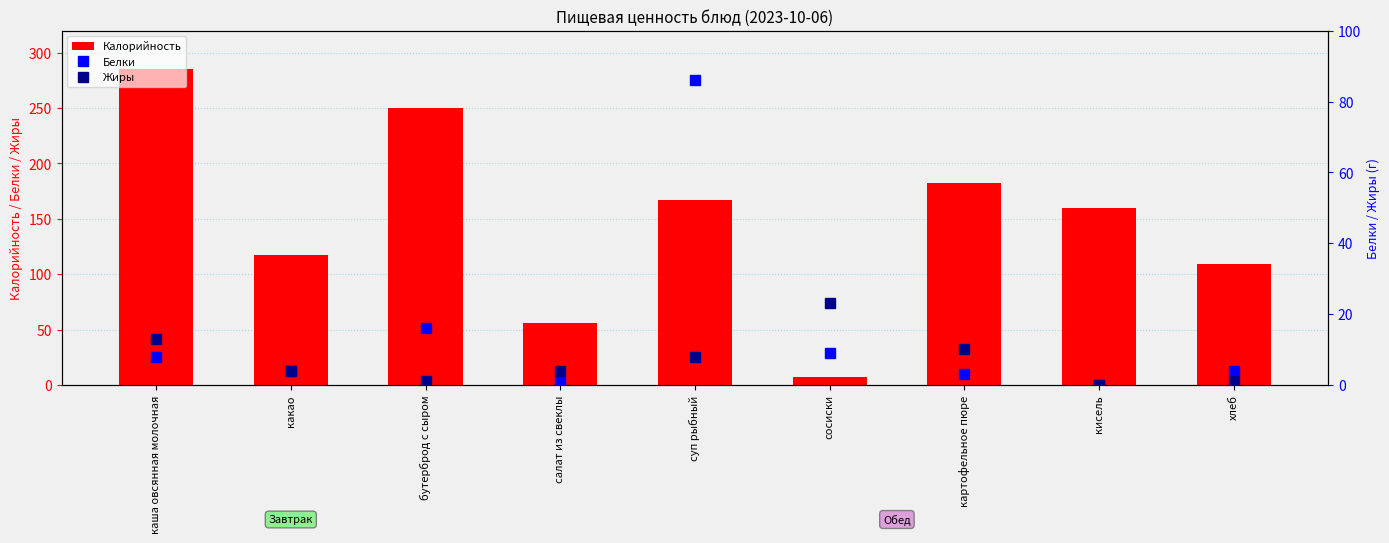

Which series has the largest range (max minus min)?

Калорийность